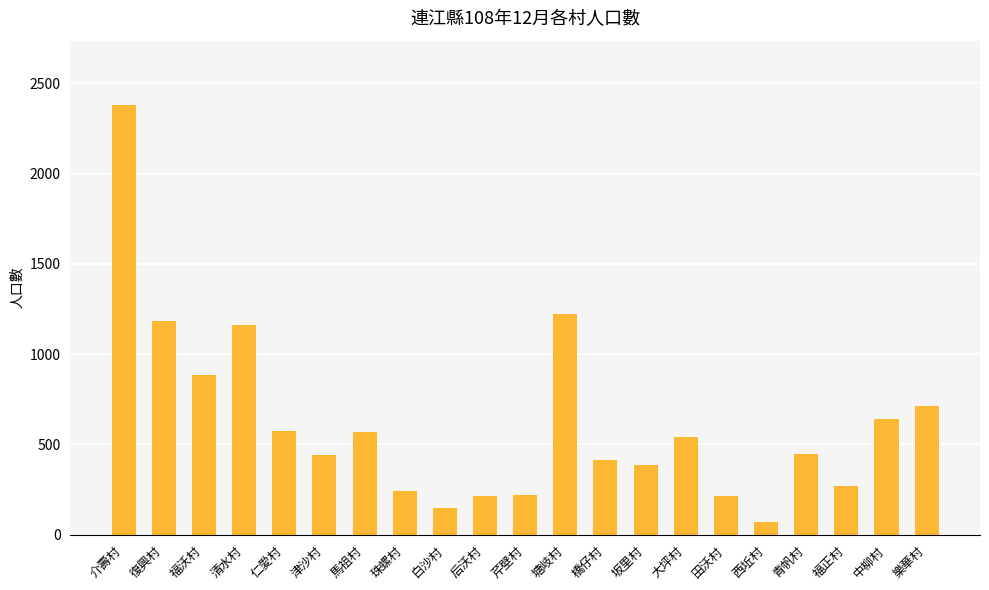

Approximately how many times larger is the value at 樂華村 compared to 白沙村?

4.9